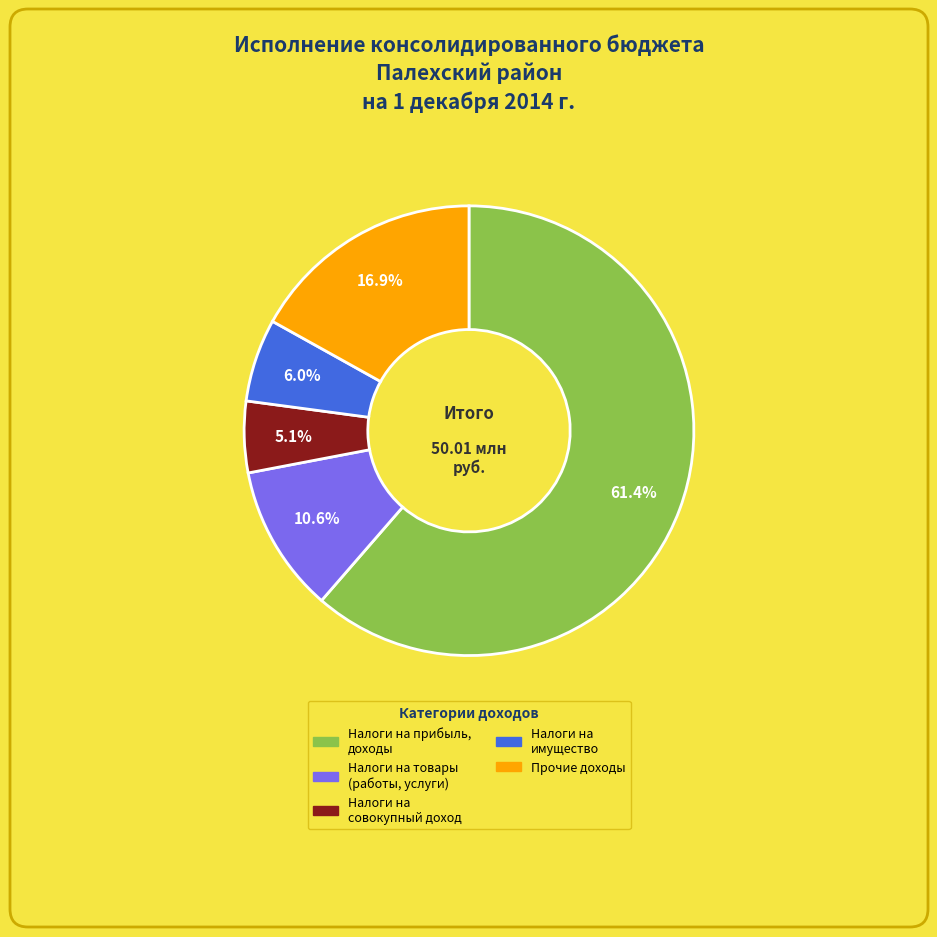

Is there any slice that represents more than half of the pie?

Yes